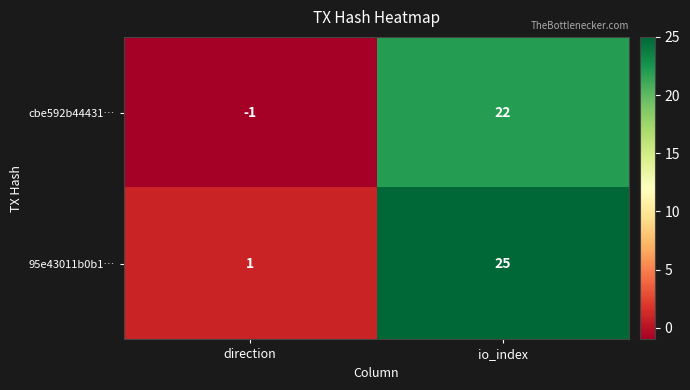

At which category does the chart reach its minimum across all series?

direction